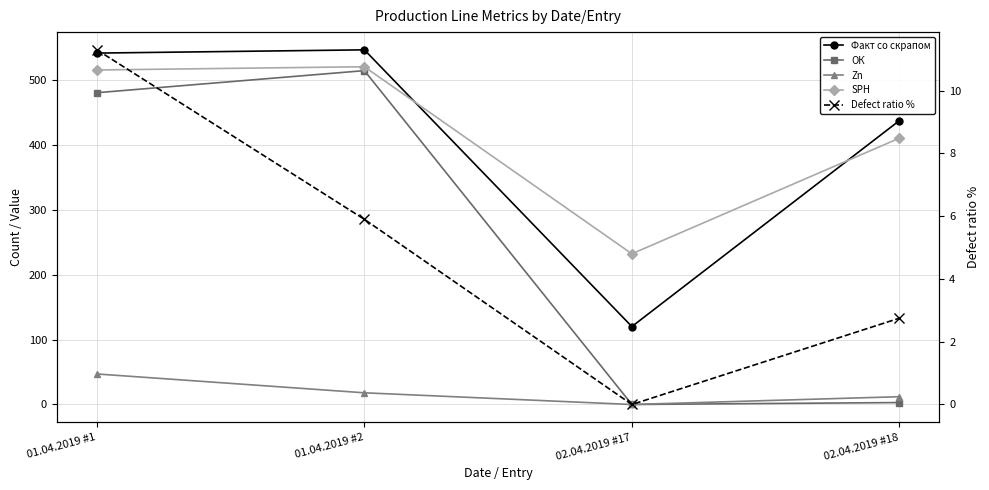

What is the spread (max minus min) of values at 02.04.2019 #18?

434.2